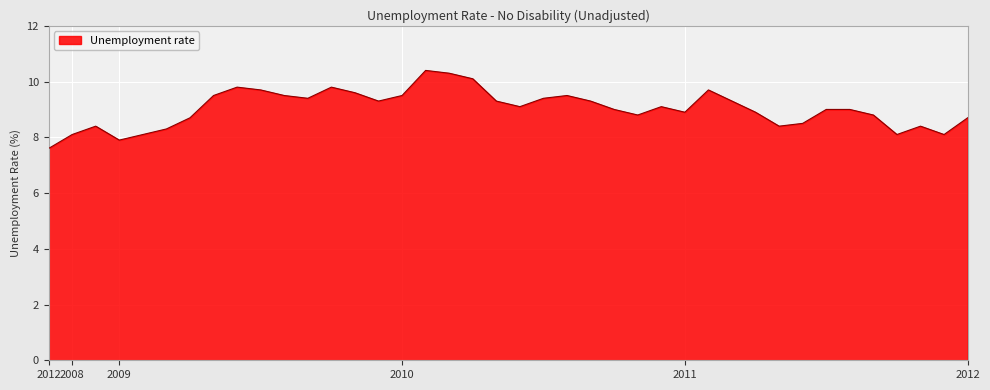

How many lines are shown in the chart?

1